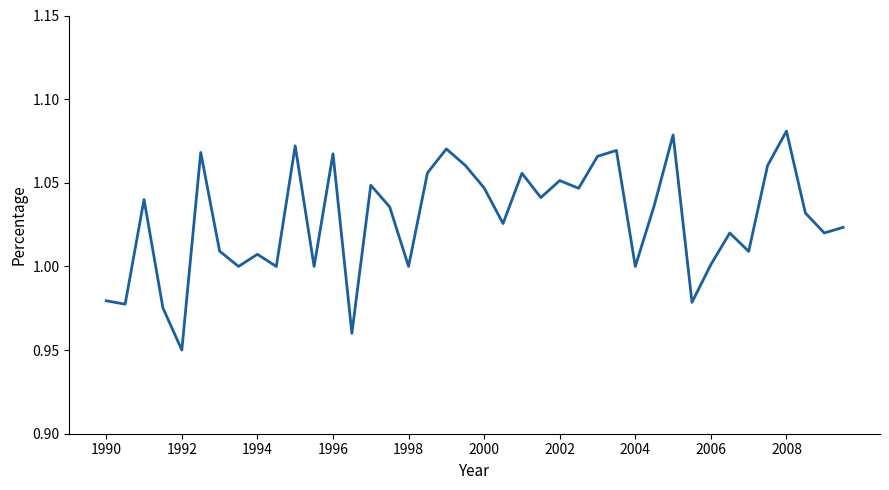

How many interior local valleys (lower than both neighbors) does the data have?

14